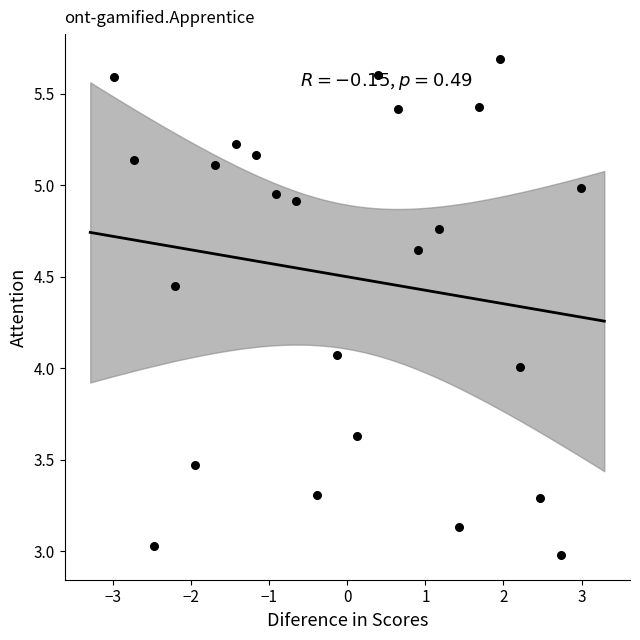

What is the range of Y values (max minus min)?

2.7